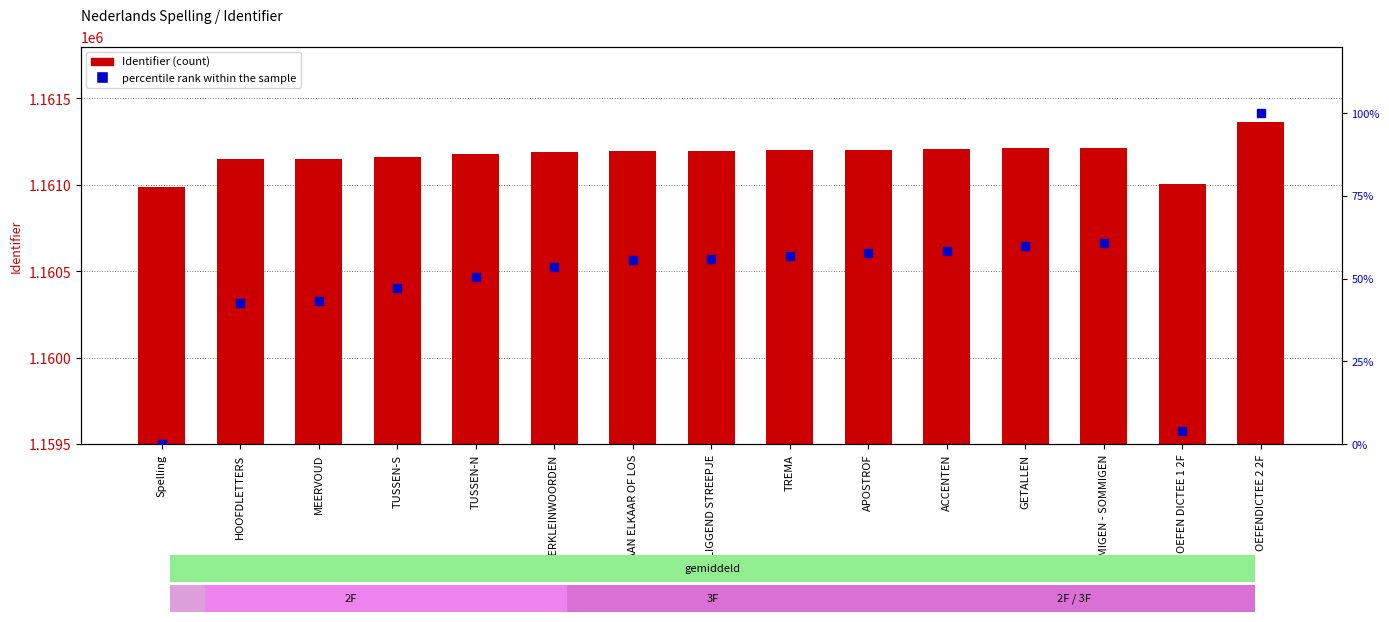

At how many categories does at least one series exceed 887167?

15